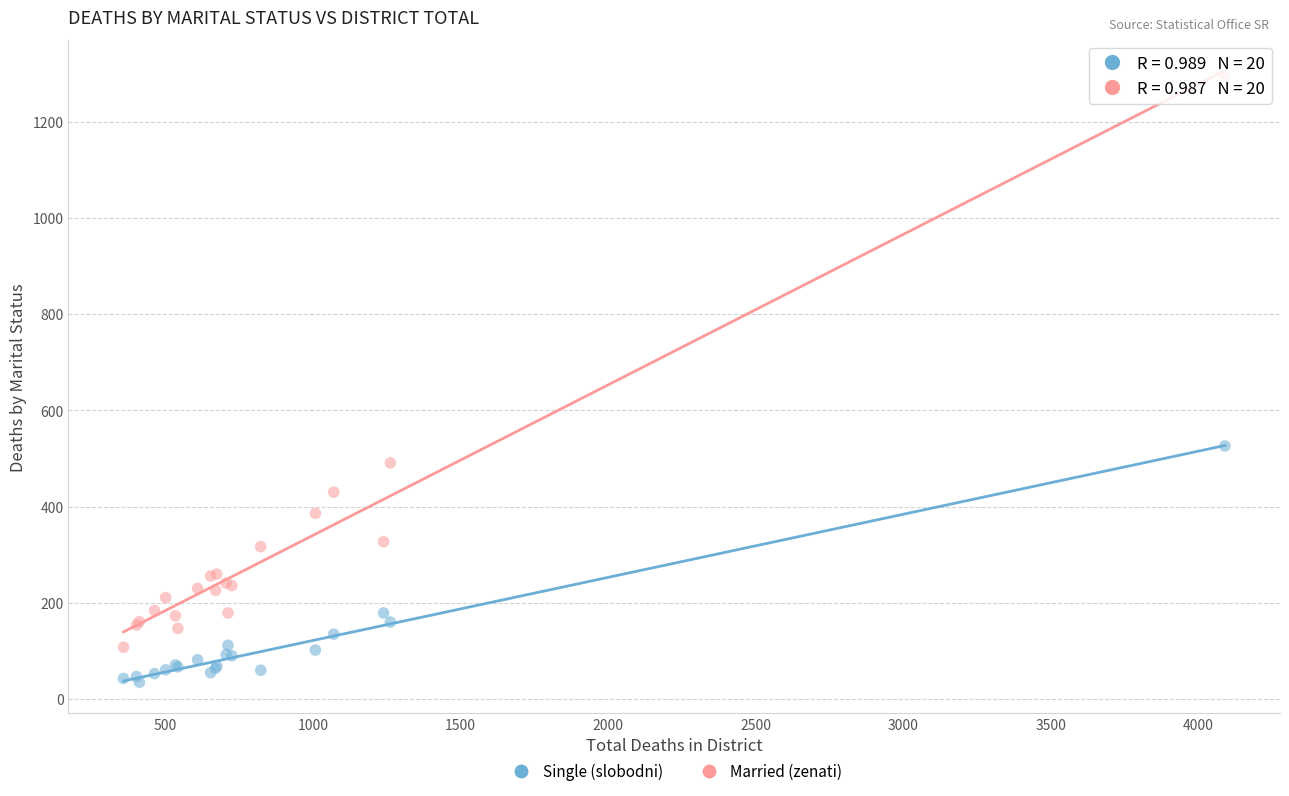

Which series contains the highest Y value?

Married (zenati)